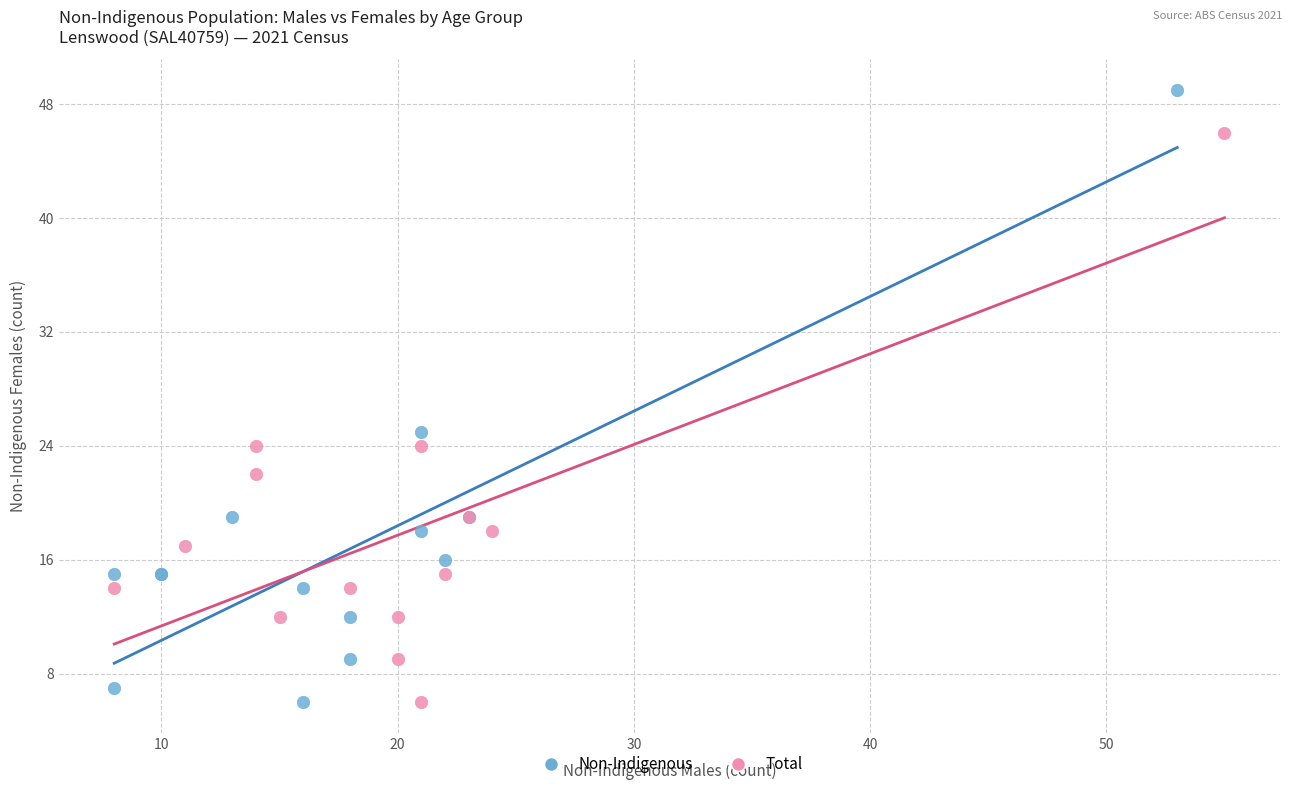

Which series has the largest Y range (max minus min)?

Non-Indigenous